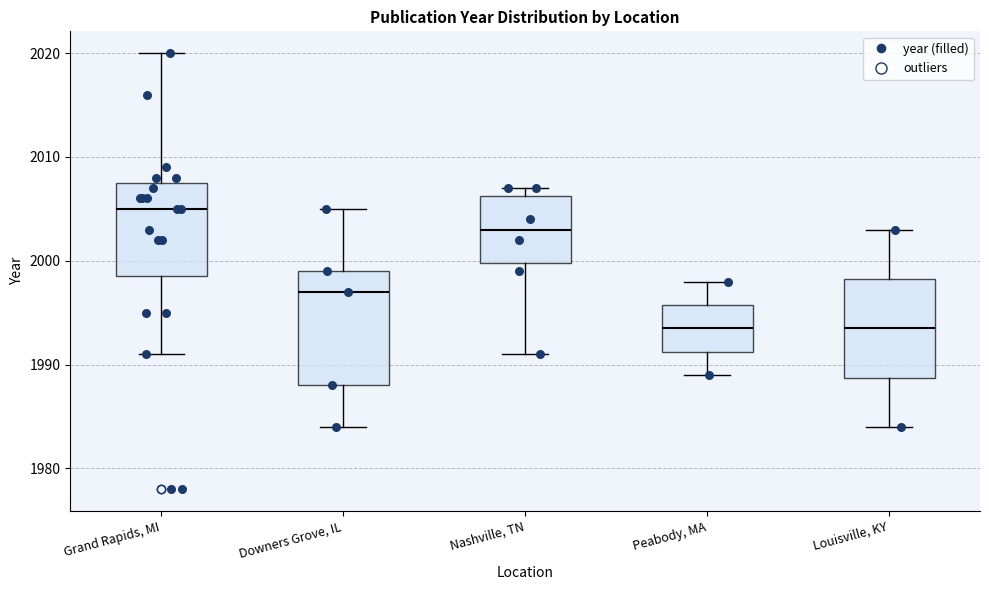

Reading left to right, read every box against the y-axis: the position of its median line, the range the box covers, and the ends of its whiskers. The values are not printed on the chart, so give them approximately, as read against the axis.

Grand Rapids, MI: median 2005, box 1999 to 2008, whiskers 1991 to 2020
Downers Grove, IL: median 1997, box 1988 to 1999, whiskers 1984 to 2005
Nashville, TN: median 2003, box 2000 to 2006, whiskers 1991 to 2007
Peabody, MA: median 1994, box 1991 to 1996, whiskers 1989 to 1998
Louisville, KY: median 1994, box 1989 to 1998, whiskers 1984 to 2003